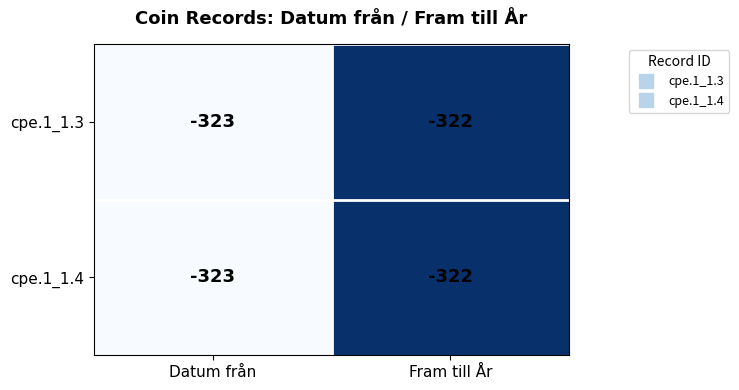

Reading left to right, what are all the values shown in this chart?

cpe.1_1.3: Datum från=-323	Fram till År=-322
cpe.1_1.4: Datum från=-323	Fram till År=-322